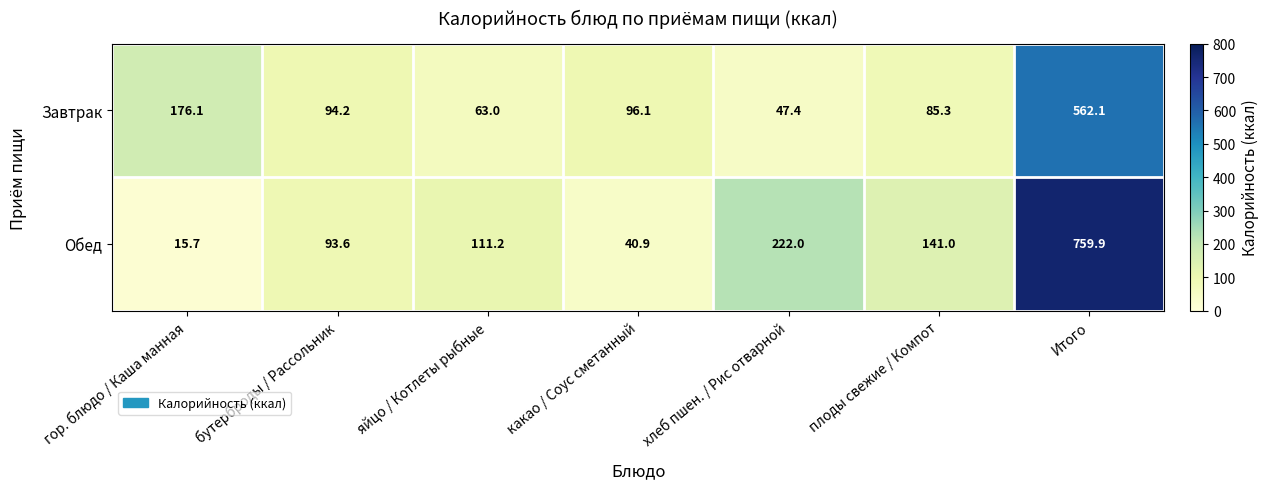

List the series in order of their overall mean, highest first.

Обед, Завтрак